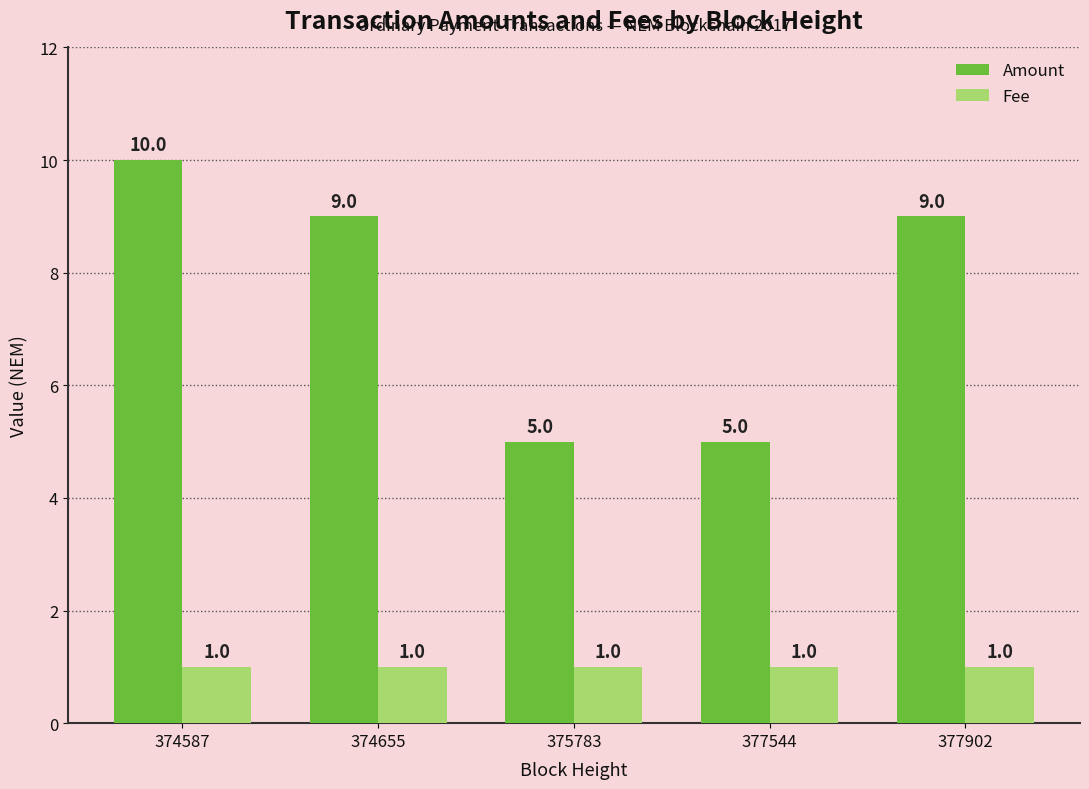

What is the maximum value for Amount?

10